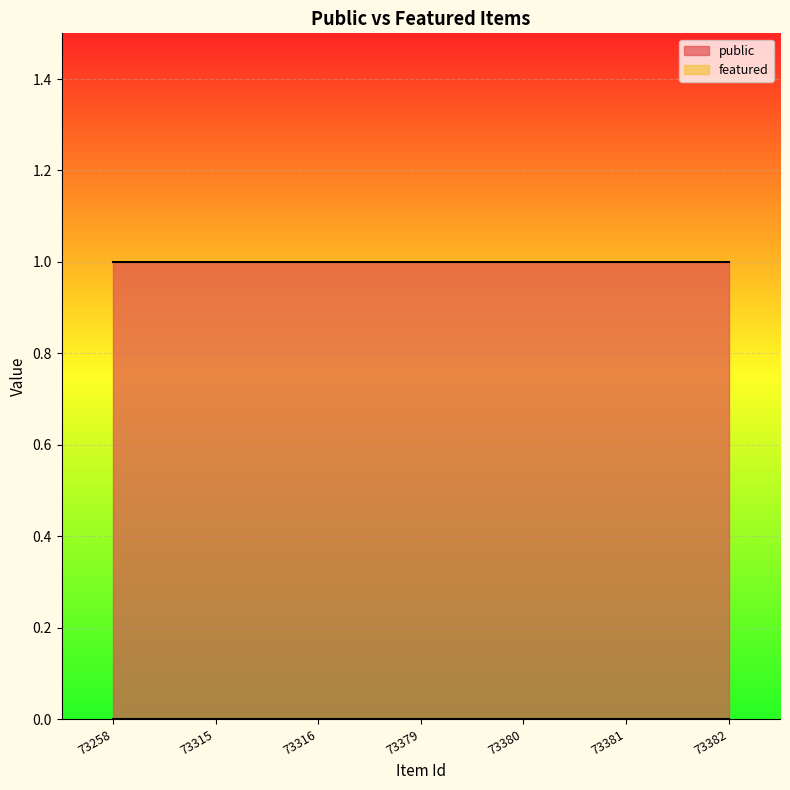

What are all the series names shown in the legend?

public, featured